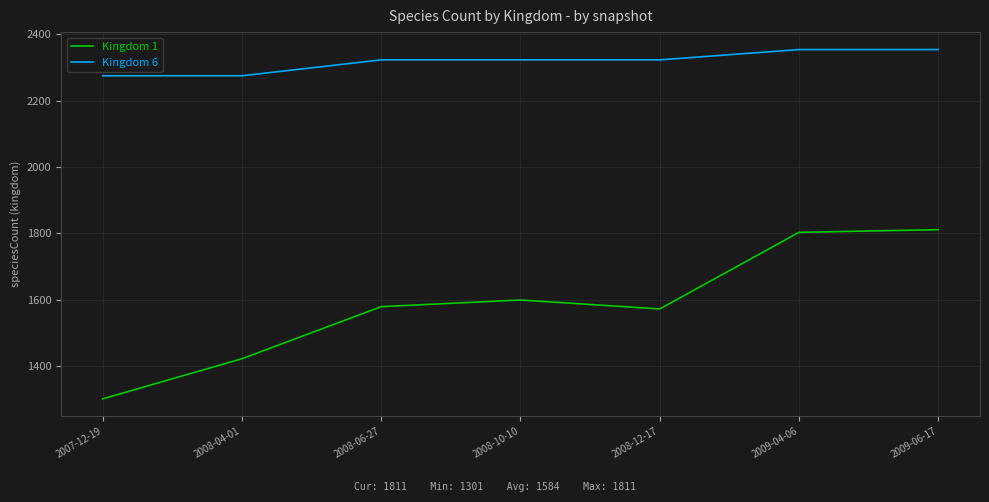

How many lines are shown in the chart?

2